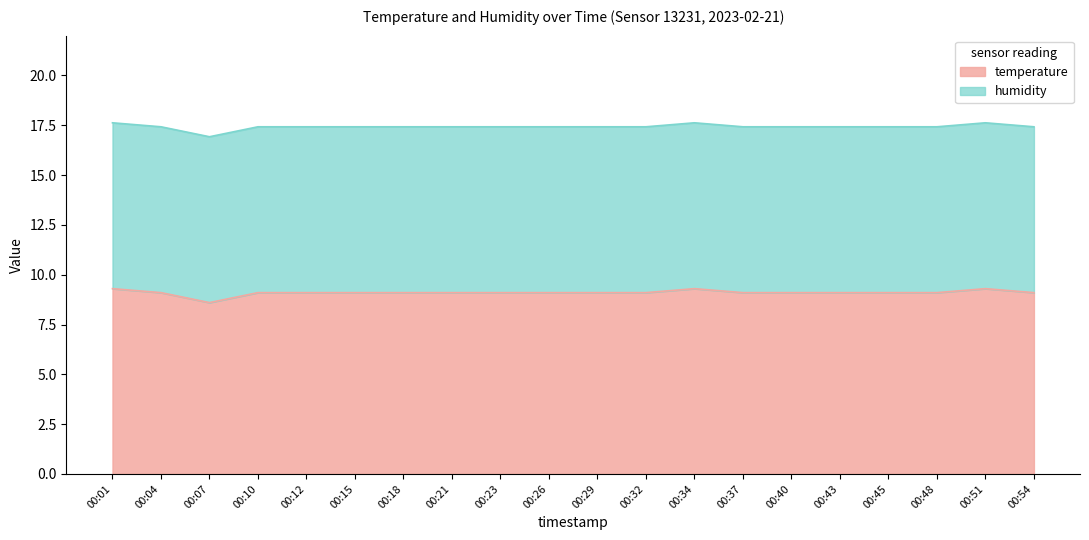

Does the chart have visible grid lines?

No